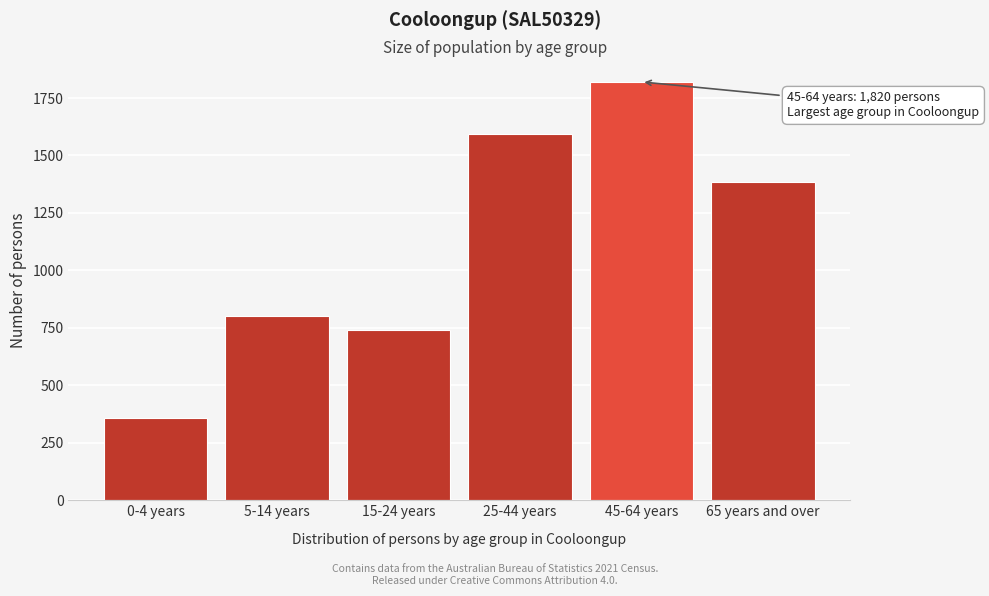

Reading right to left, what are all the values shown in this chart?

65 years and over=1385	45-64 years=1820	25-44 years=1593	15-24 years=740	5-14 years=801	0-4 years=360